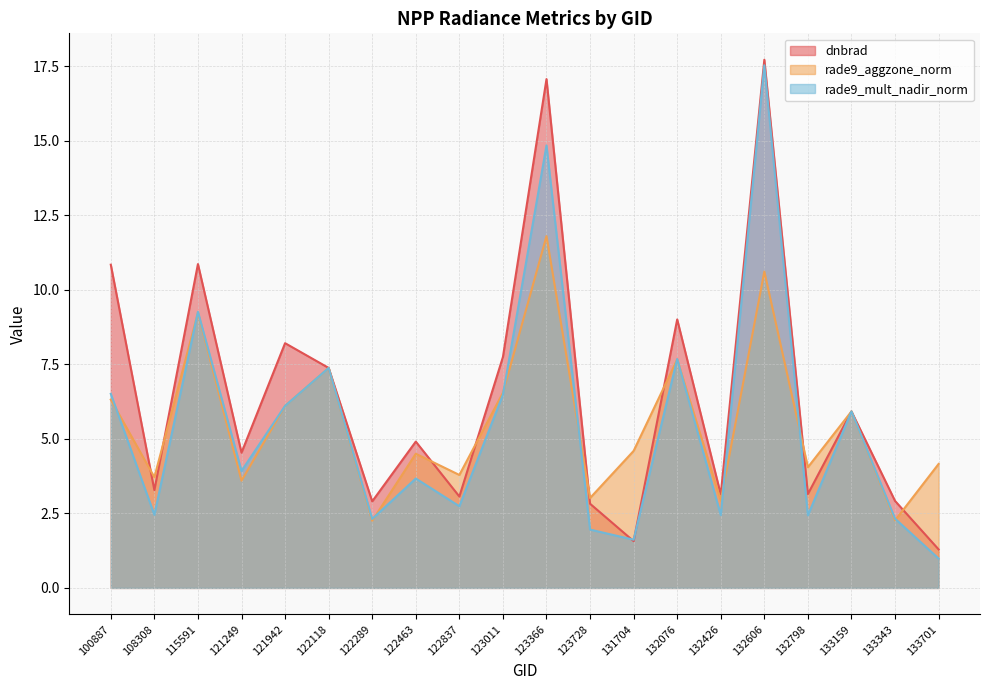

Rank the series at 122837 from highest to lowest value.

rade9_aggzone_norm, dnbrad, rade9_mult_nadir_norm